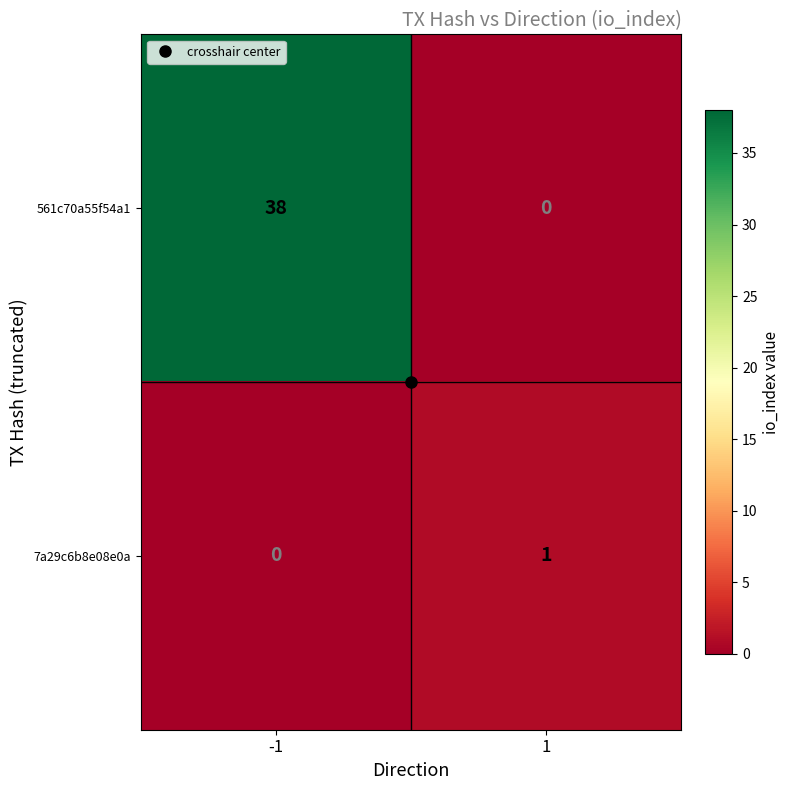

At which category is the sum across all series the highest?

-1